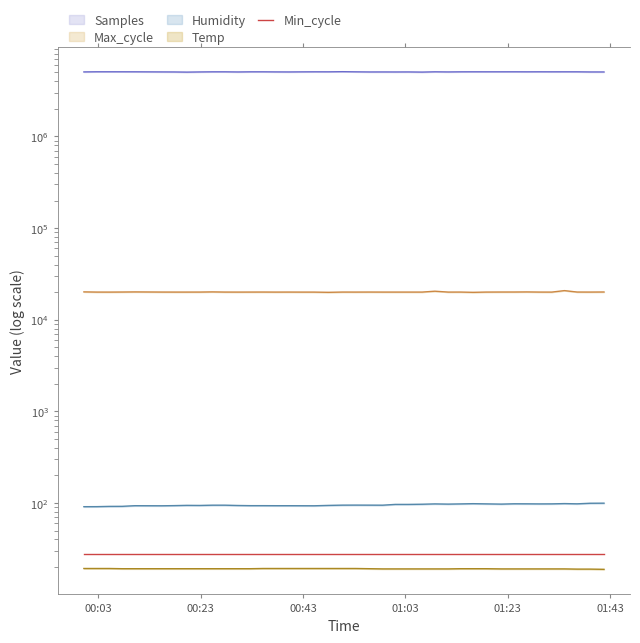

True or false: Samples has more than 1 interior local peaks.

True